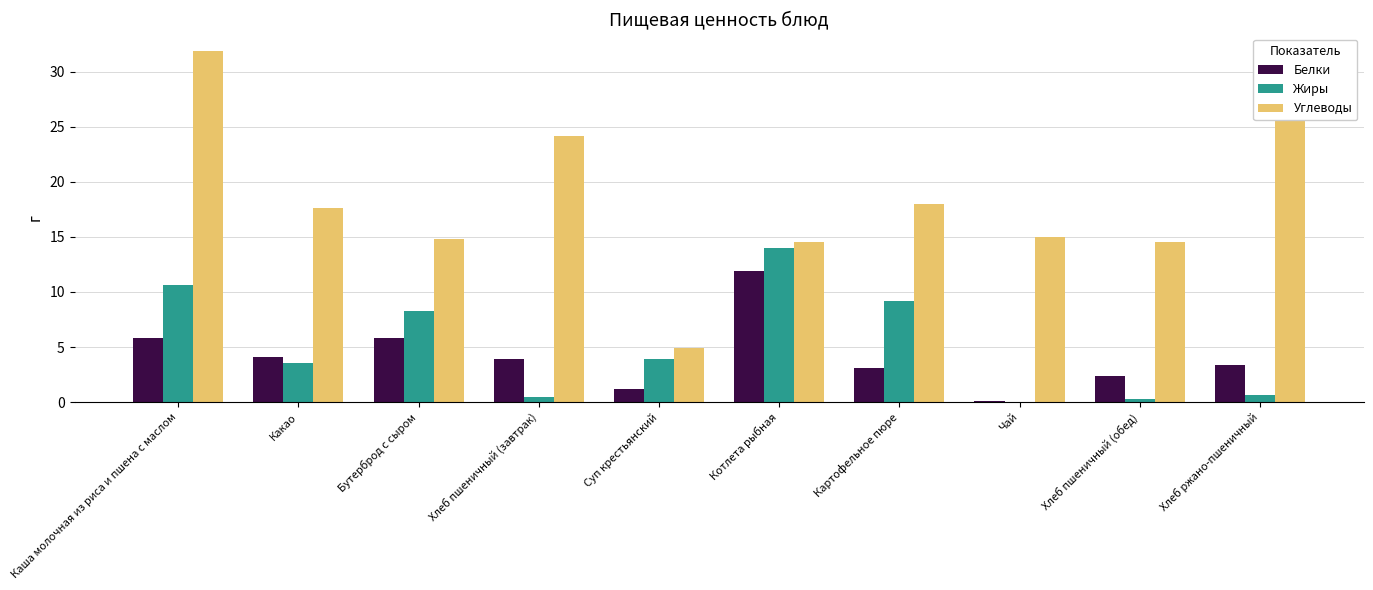

Between Котлета рыбная and Картофельное пюре, which series saw the biggest shift?

Белки